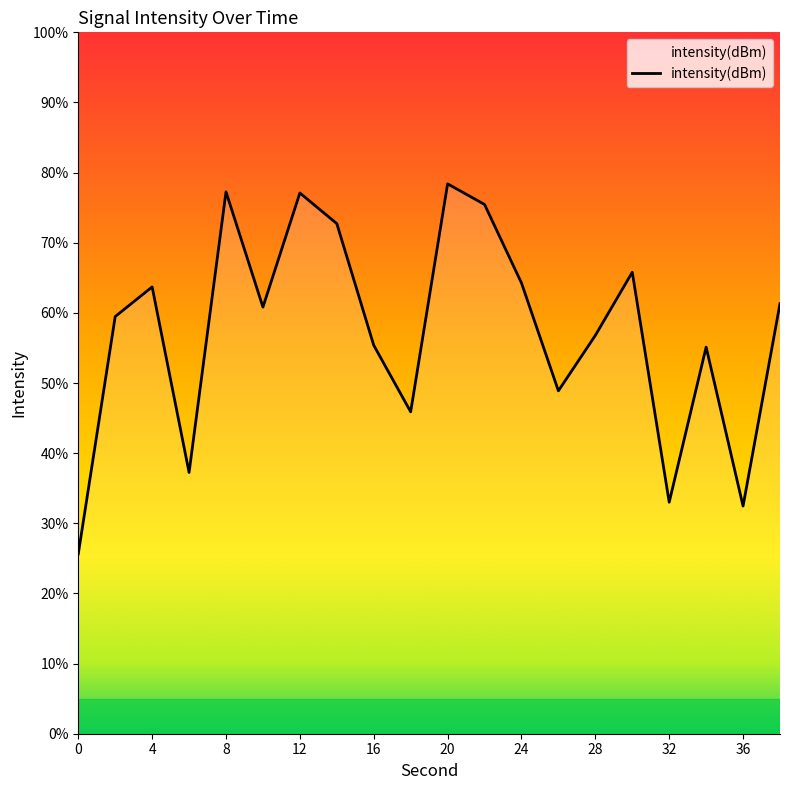

What is the approximate value at 0?

25.6